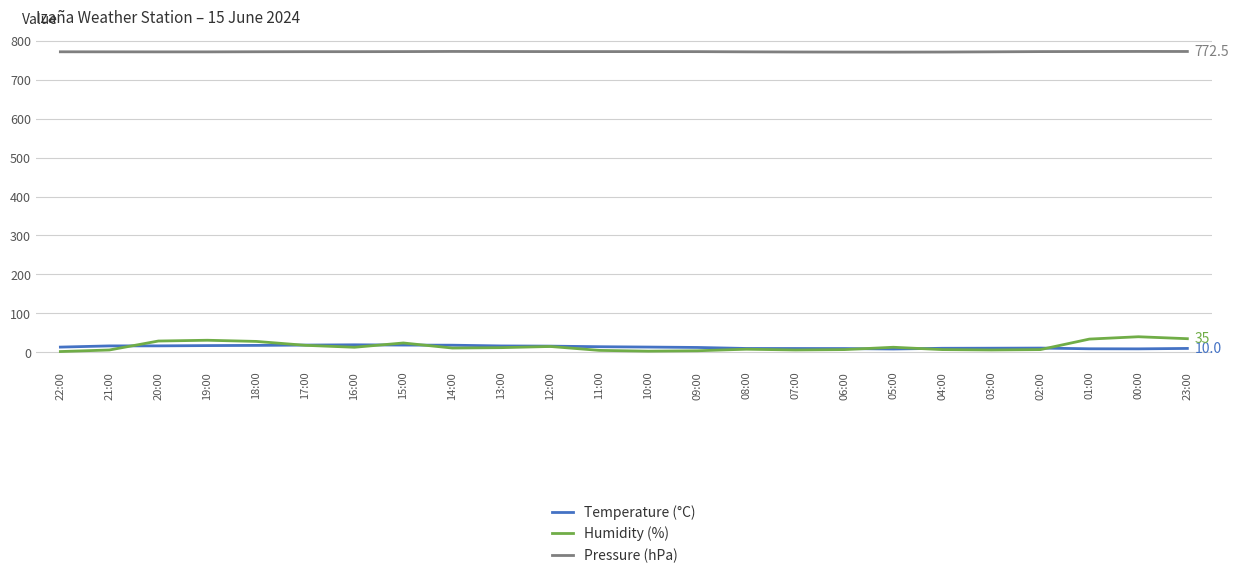

What are all the series names shown in the legend?

Temperature (°C), Humidity (%), Pressure (hPa)